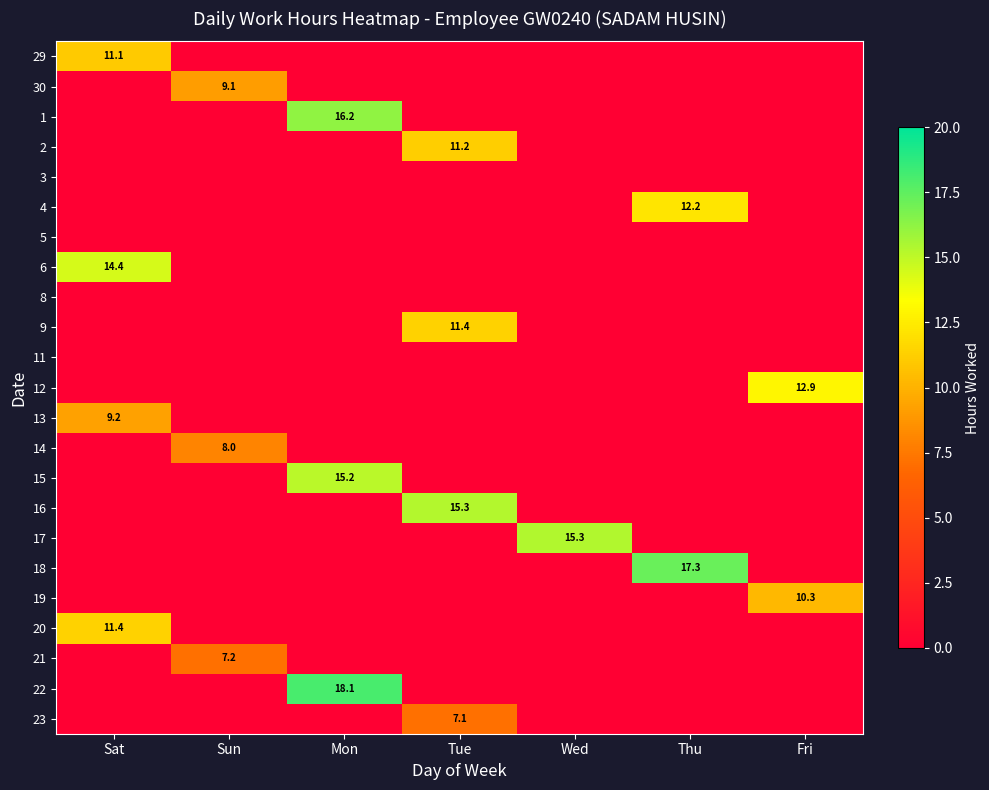

Is it true that 12 equals 17.8 at Fri?

False